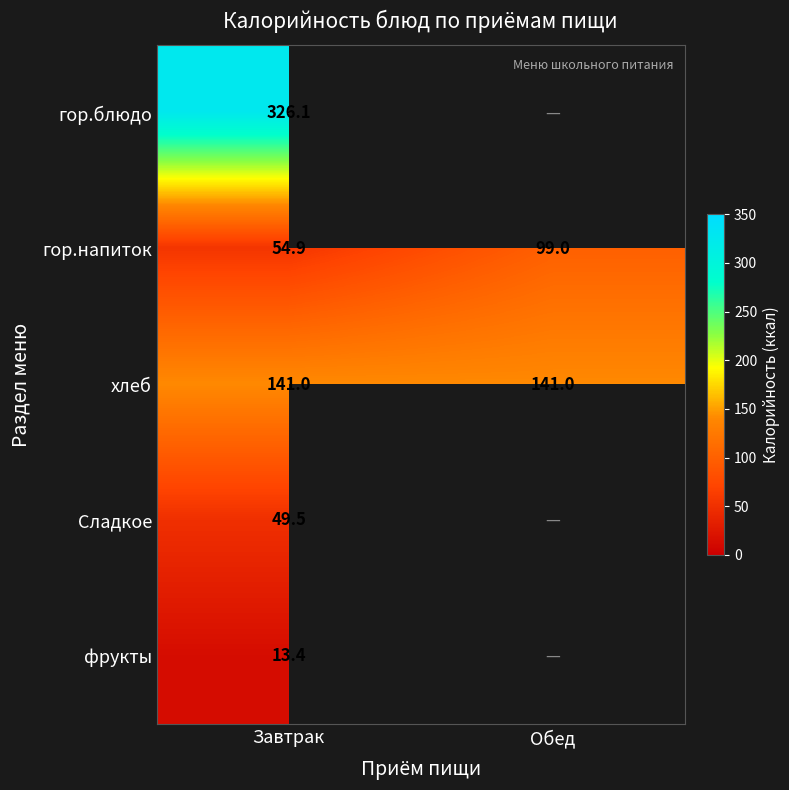

Is the value of хлеб at Завтрак greater than the value of гор.напиток at Завтрак?

Yes